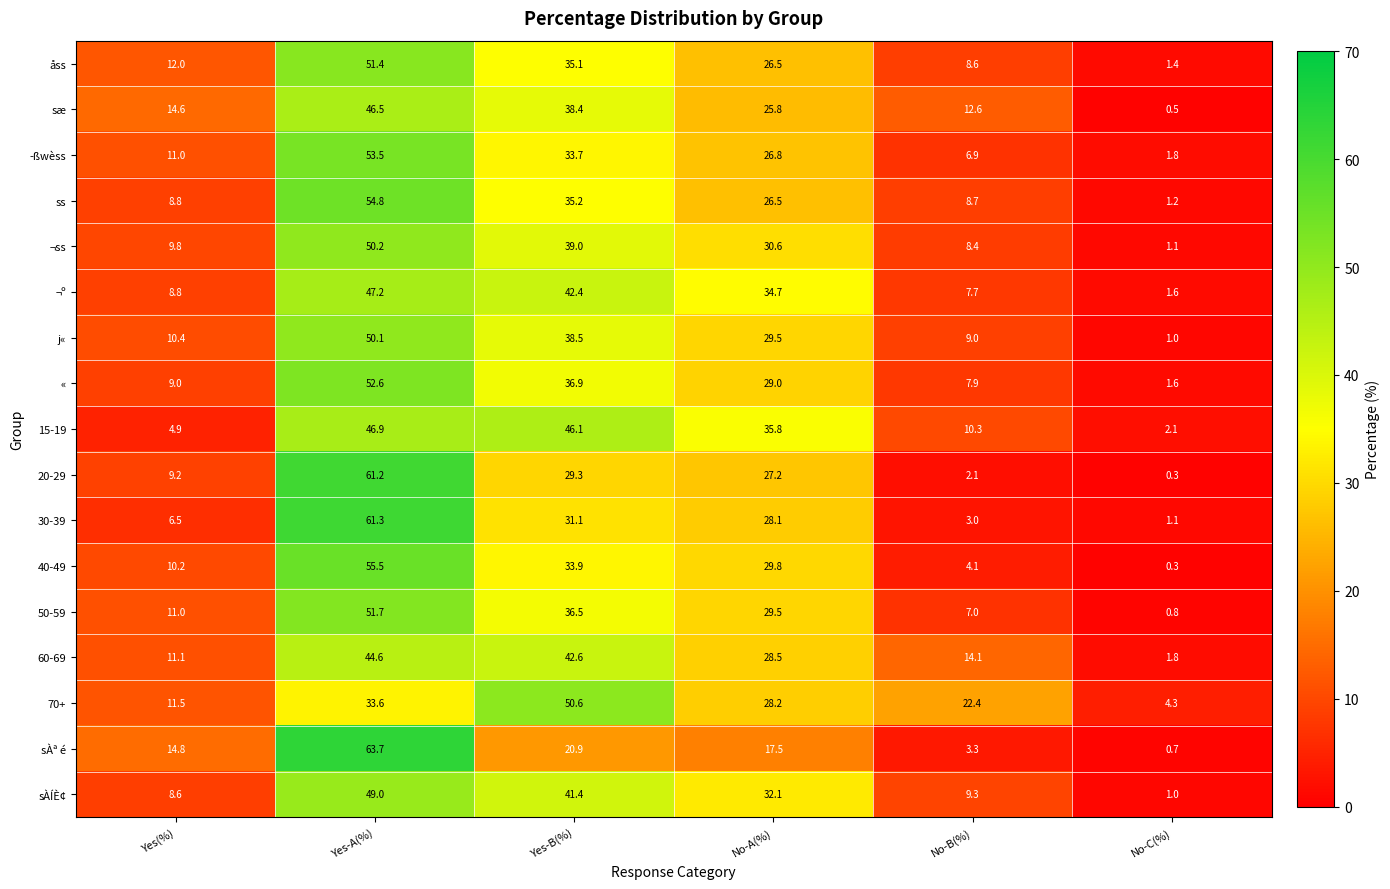

Which category has the lowest value across all series?

No-C(%)